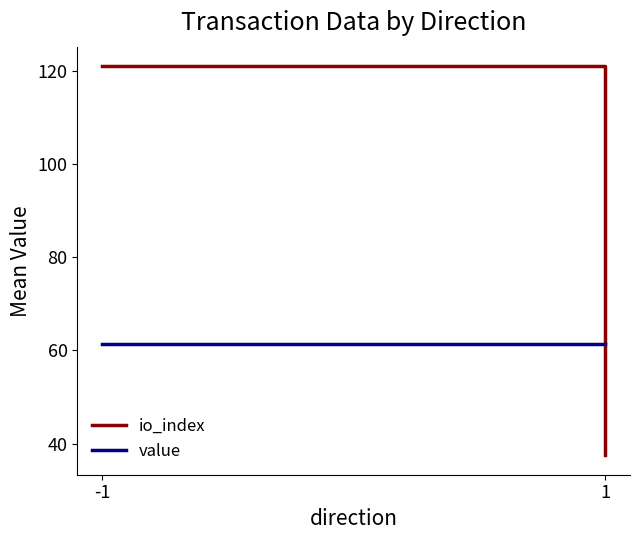

Count the number of categories in the chart.

2